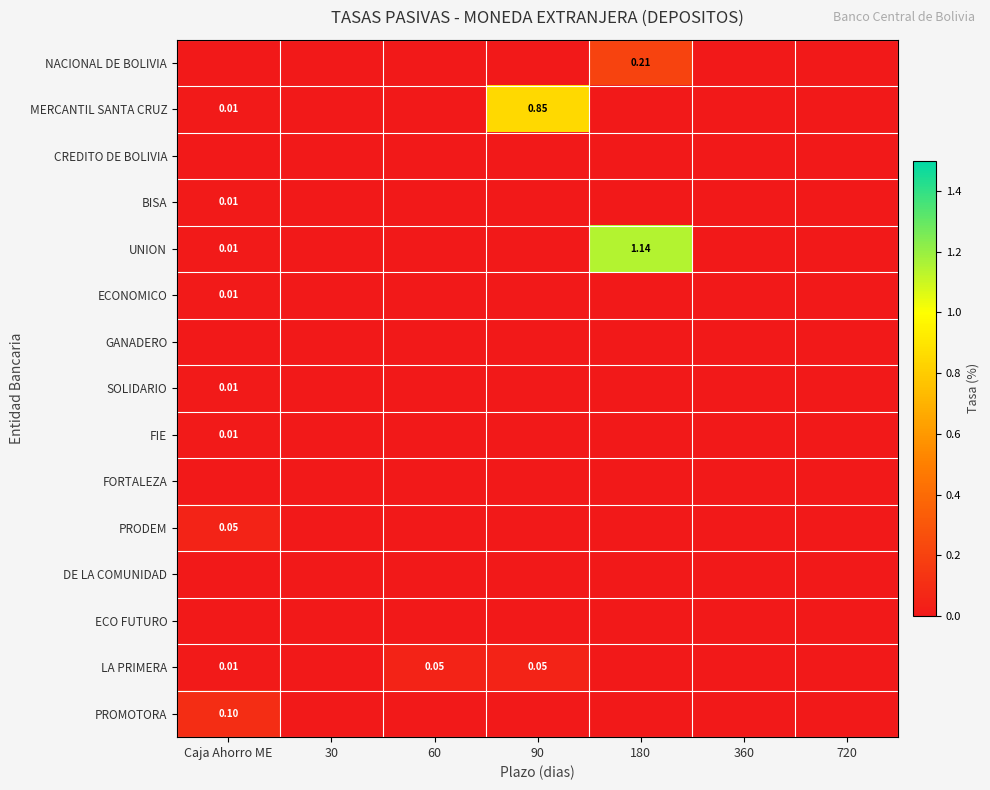

How many distinct data groups are displayed?

15